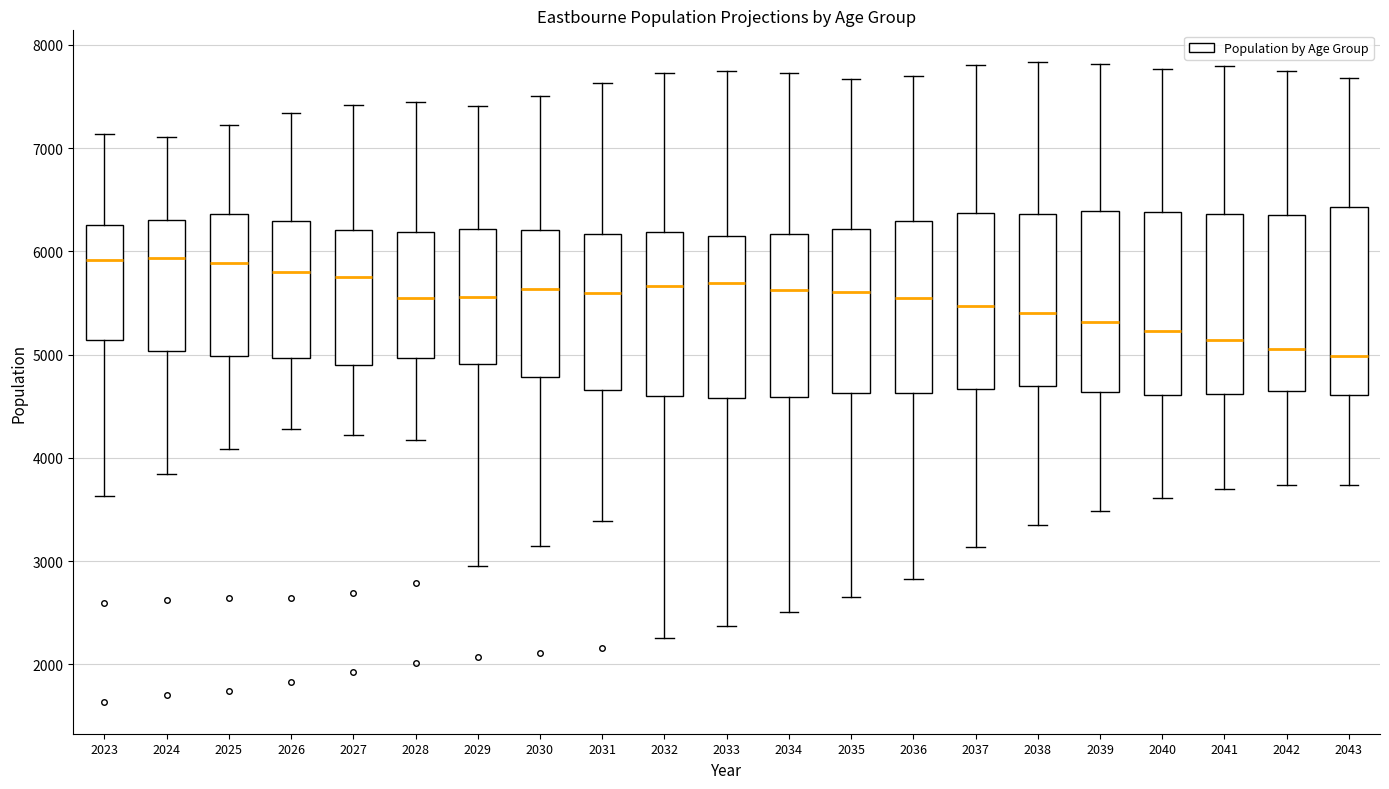

Reading left to right, read every box against the y-axis: the position of its median line, the range the box covers, and the ends of its whiskers. The values are not printed on the chart, so give them approximately, as read against the axis.

2023: median 5900, box 5100 to 6300, whiskers 3600 to 7100
2024: median 5900, box 5000 to 6300, whiskers 3800 to 7100
2025: median 5900, box 5000 to 6400, whiskers 4100 to 7200
2026: median 5800, box 5000 to 6300, whiskers 4300 to 7300
2027: median 5800, box 4900 to 6200, whiskers 4200 to 7400
2028: median 5500, box 5000 to 6200, whiskers 4200 to 7400
2029: median 5600, box 4900 to 6200, whiskers 3000 to 7400
2030: median 5600, box 4800 to 6200, whiskers 3100 to 7500
2031: median 5600, box 4700 to 6200, whiskers 3400 to 7600
2032: median 5700, box 4600 to 6200, whiskers 2300 to 7700
2033: median 5700, box 4600 to 6200, whiskers 2400 to 7800
2034: median 5600, box 4600 to 6200, whiskers 2500 to 7700
2035: median 5600, box 4600 to 6200, whiskers 2700 to 7700
2036: median 5500, box 4600 to 6300, whiskers 2800 to 7700
2037: median 5500, box 4700 to 6400, whiskers 3100 to 7800
2038: median 5400, box 4700 to 6400, whiskers 3300 to 7800
2039: median 5300, box 4600 to 6400, whiskers 3500 to 7800
2040: median 5200, box 4600 to 6400, whiskers 3600 to 7800
2041: median 5100, box 4600 to 6400, whiskers 3700 to 7800
2042: median 5100, box 4600 to 6400, whiskers 3700 to 7700
2043: median 5000, box 4600 to 6400, whiskers 3700 to 7700